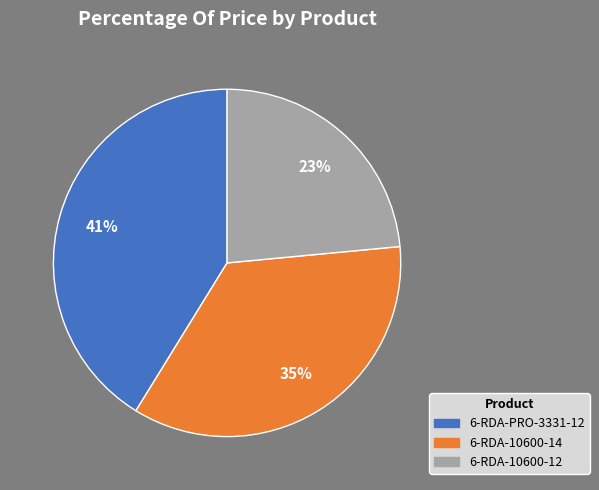

To the nearest percent, what percentage of the pie is 6-RDA-10600-12?

23%